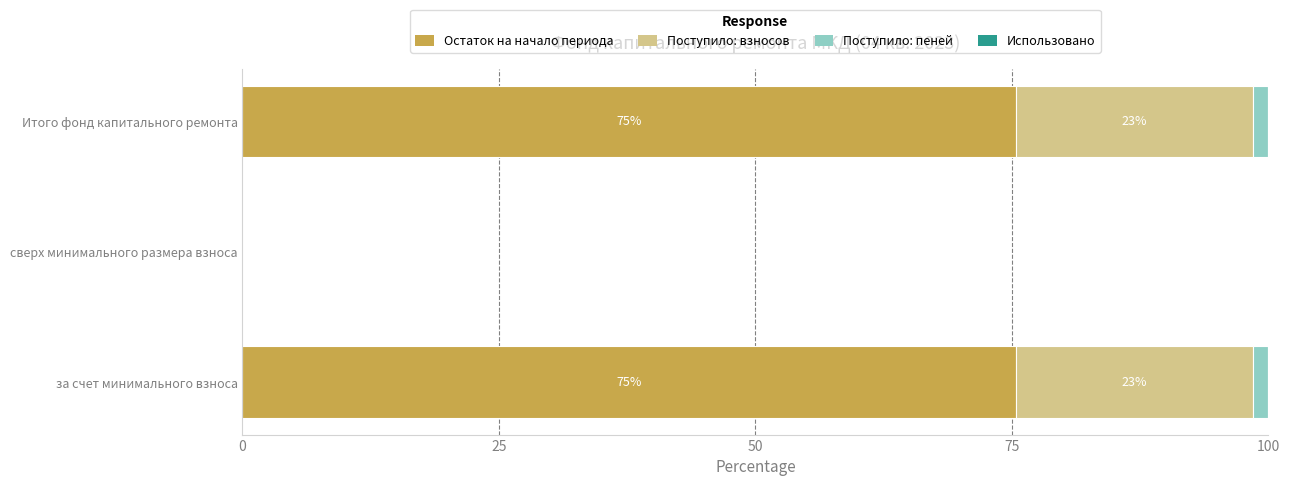

What is the maximum value for Остаток на начало периода?

75.4